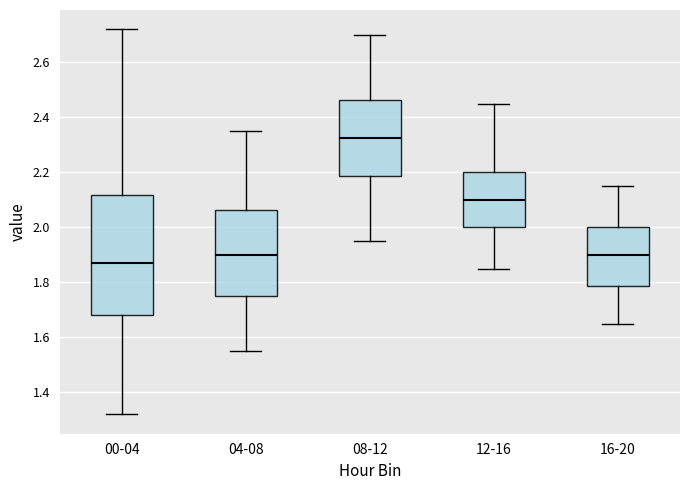

Which box's median line is the highest?

08-12